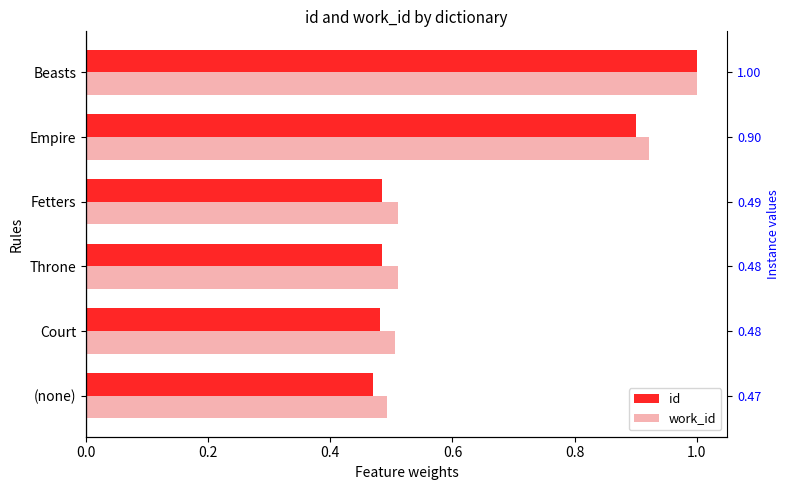

What is the sum of all id values?

3.8